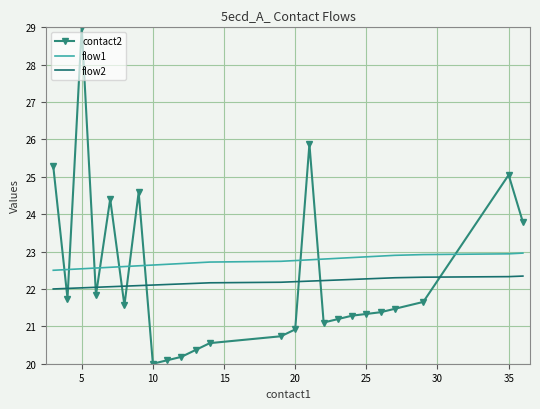

True or false: flow1 and flow2 intersect in this chart.

False